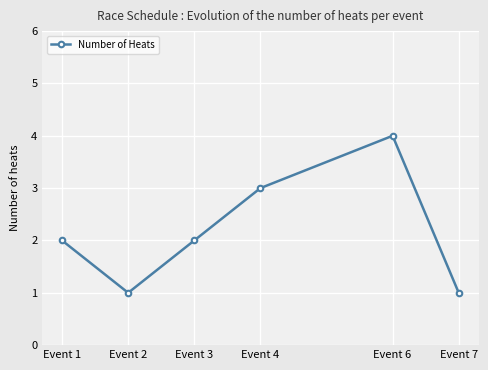

What is the value of the 5th point from the left?

4